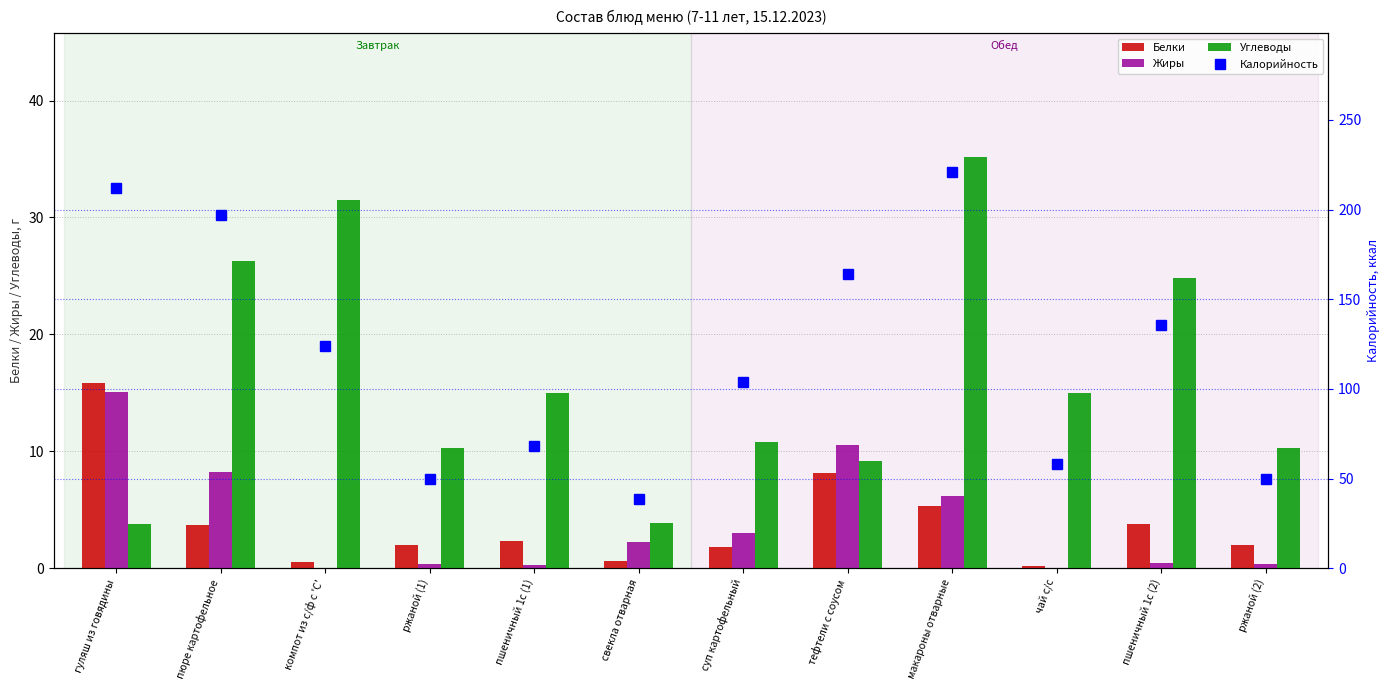

The value of Белки at компот из с/ф с 'С' is 0.5. True or false?

True